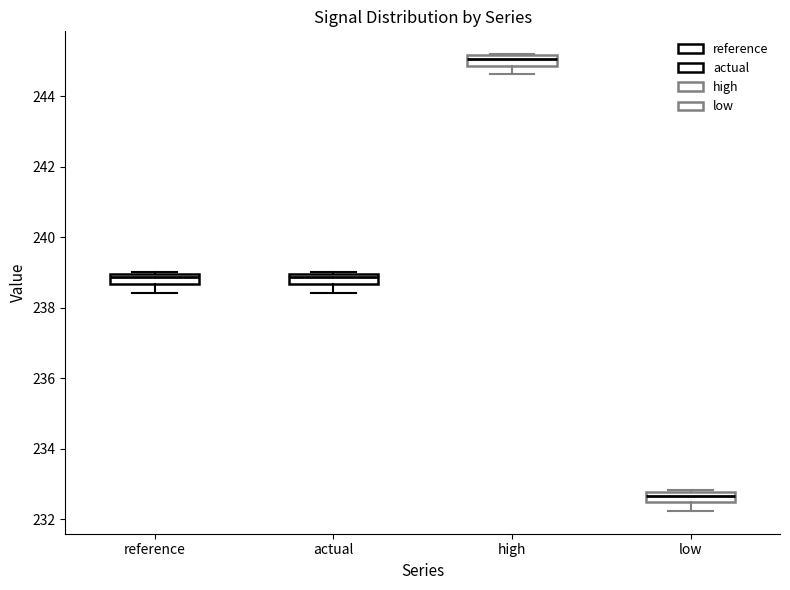

Which box's median line is the highest?

high